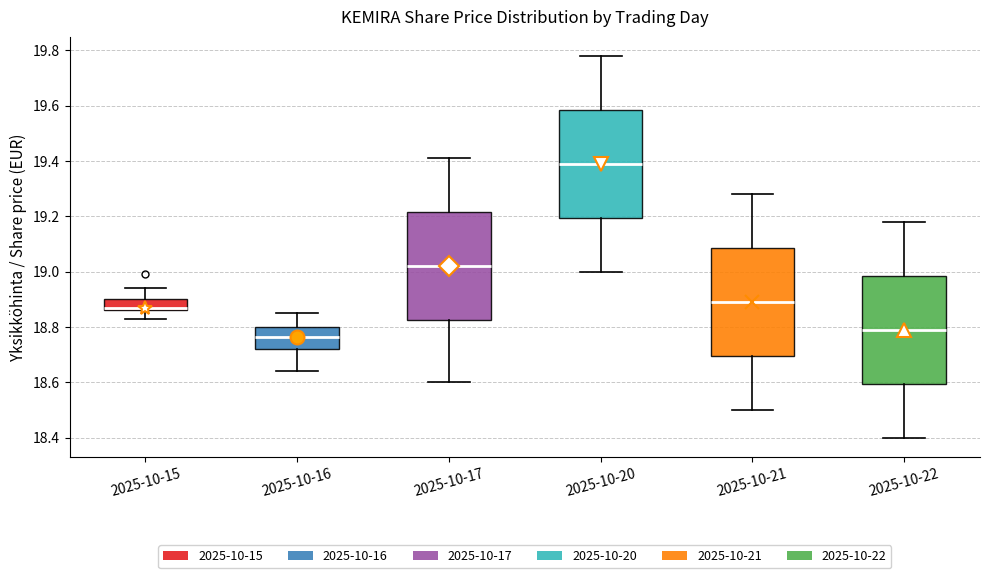

Reading left to right, transcribe this box plot: for each box, give where its median line is, the range the box spans, and where its two whiskers end, as read against the y-axis. The values are not printed on the chart, so give them approximately, as read against the axis.

2025-10-15: median 18.88, box 18.86 to 18.90, whiskers 18.84 to 18.94
2025-10-16: median 18.76, box 18.72 to 18.80, whiskers 18.64 to 18.86
2025-10-17: median 19.02, box 18.82 to 19.22, whiskers 18.60 to 19.42
2025-10-20: median 19.40, box 19.20 to 19.58, whiskers 19.00 to 19.78
2025-10-21: median 18.90, box 18.70 to 19.08, whiskers 18.50 to 19.28
2025-10-22: median 18.80, box 18.60 to 18.98, whiskers 18.40 to 19.18